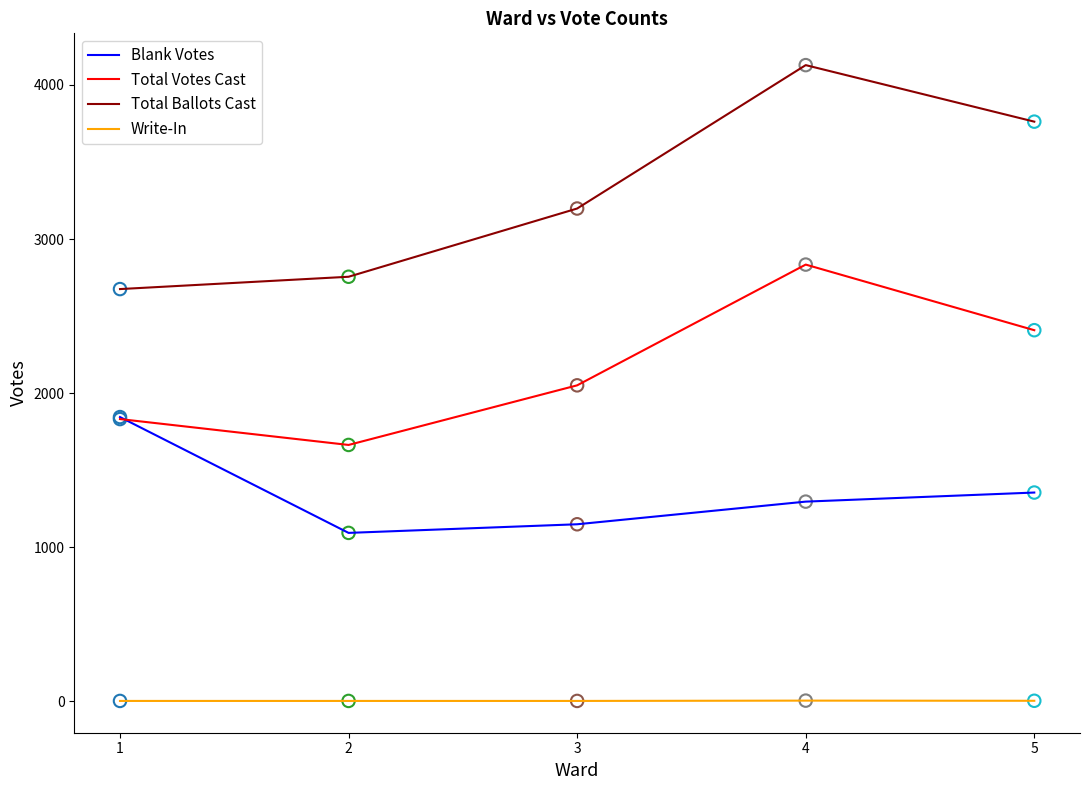

What are all the series names shown in the legend?

Blank Votes, Total Votes Cast, Total Ballots Cast, Write-In